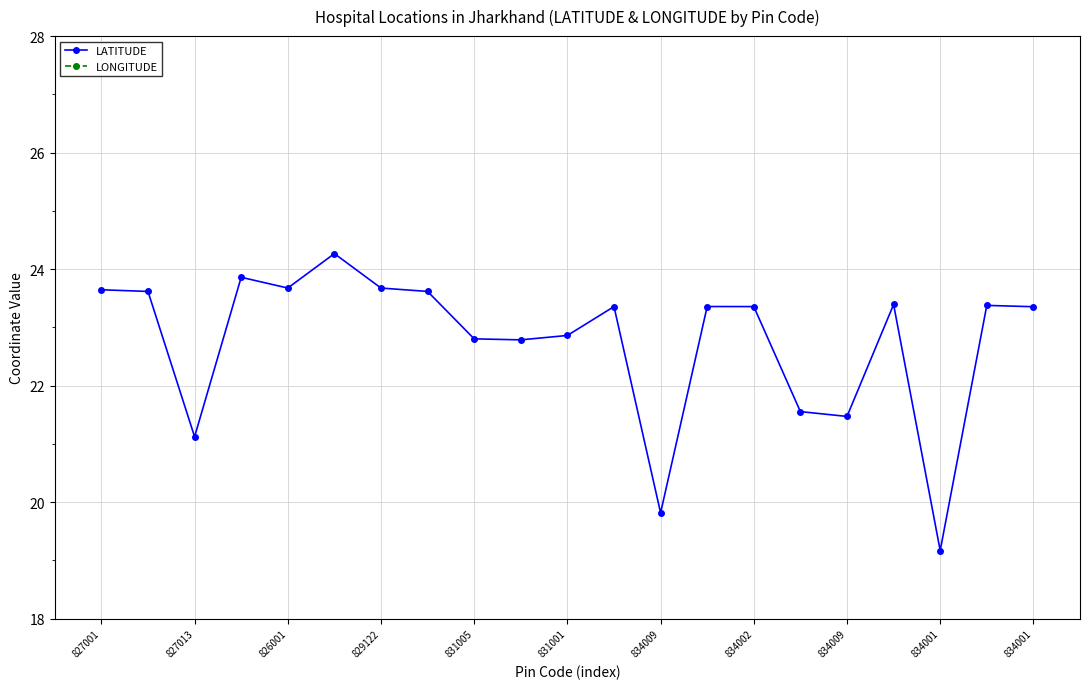

Which label corresponds to the largest value in the chart?

829122